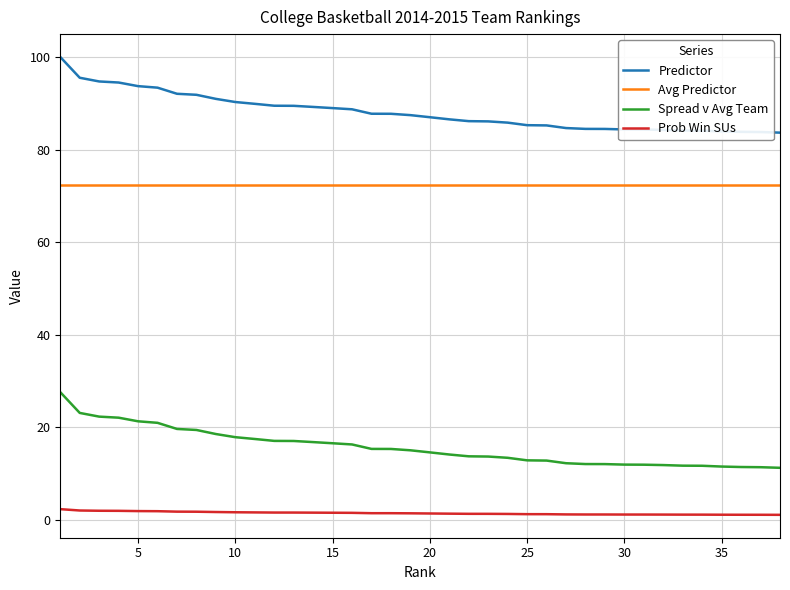

True or false: Predictor and Spread v Avg Team intersect in this chart.

False